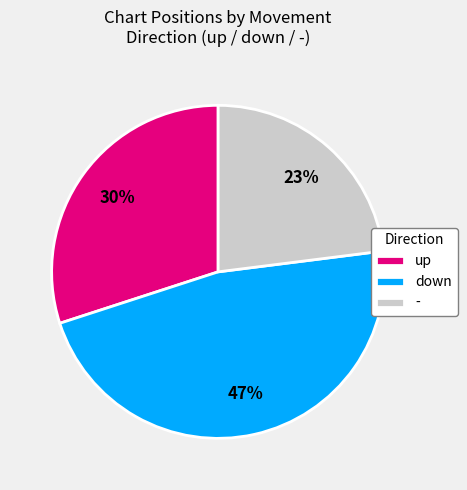

How many segments does this pie chart have?

3